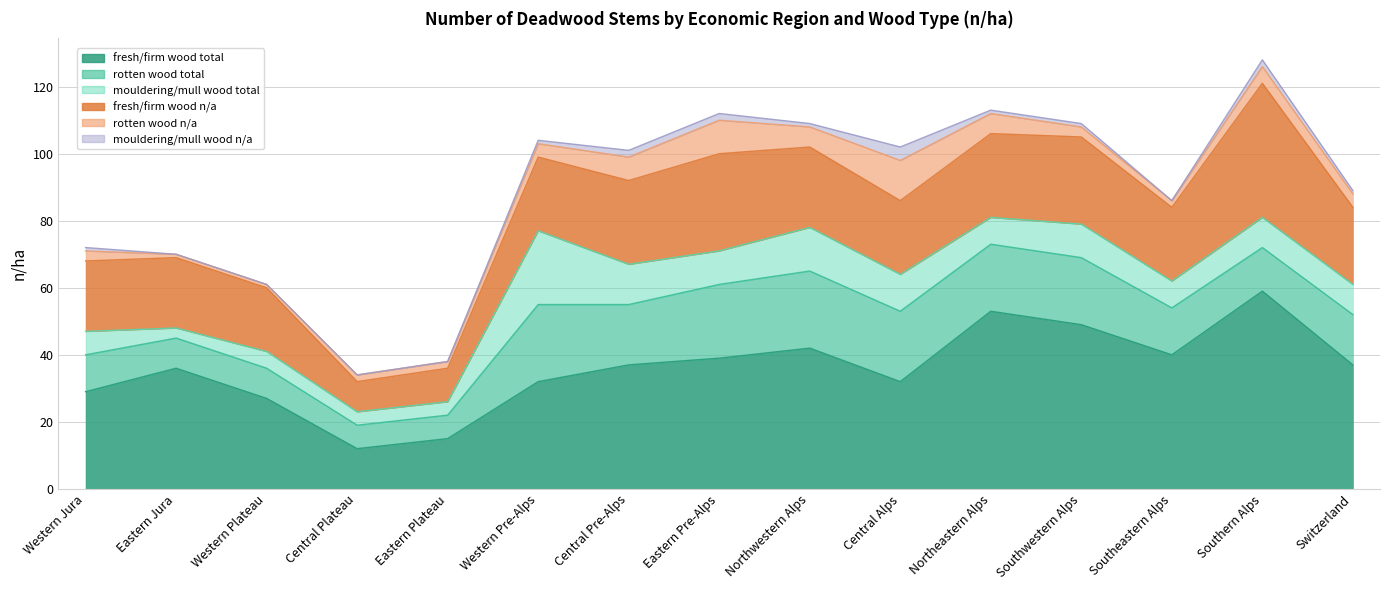

Does the chart have visible grid lines?

Yes